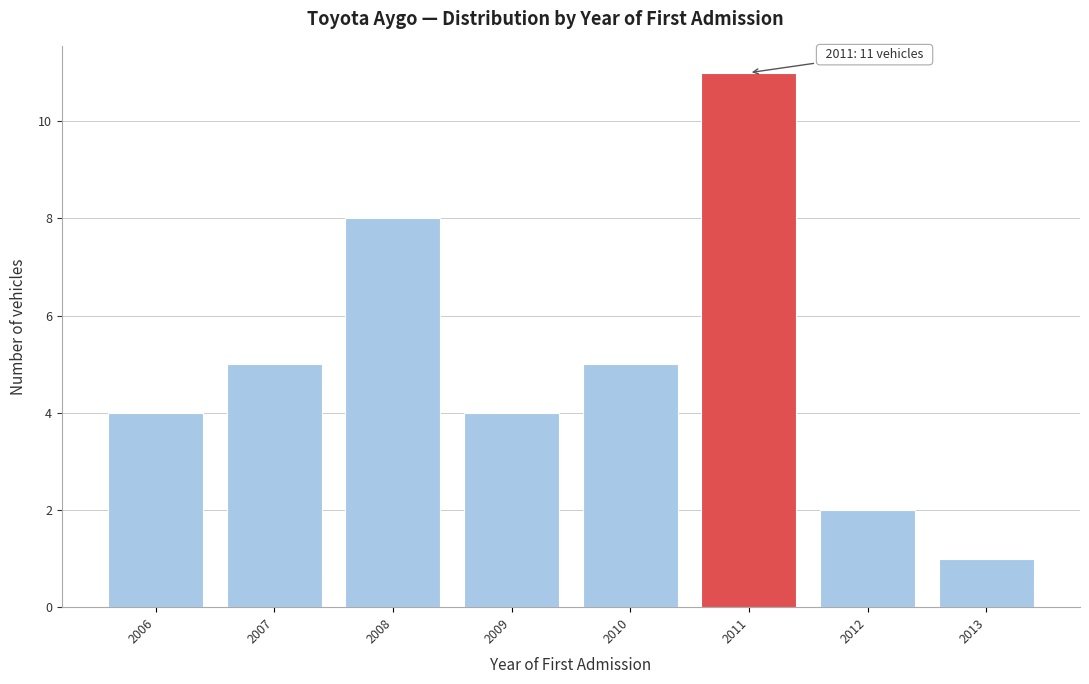

Reading left to right, list all the values displayed in this chart.

4	5	8	4	5	11	2	1